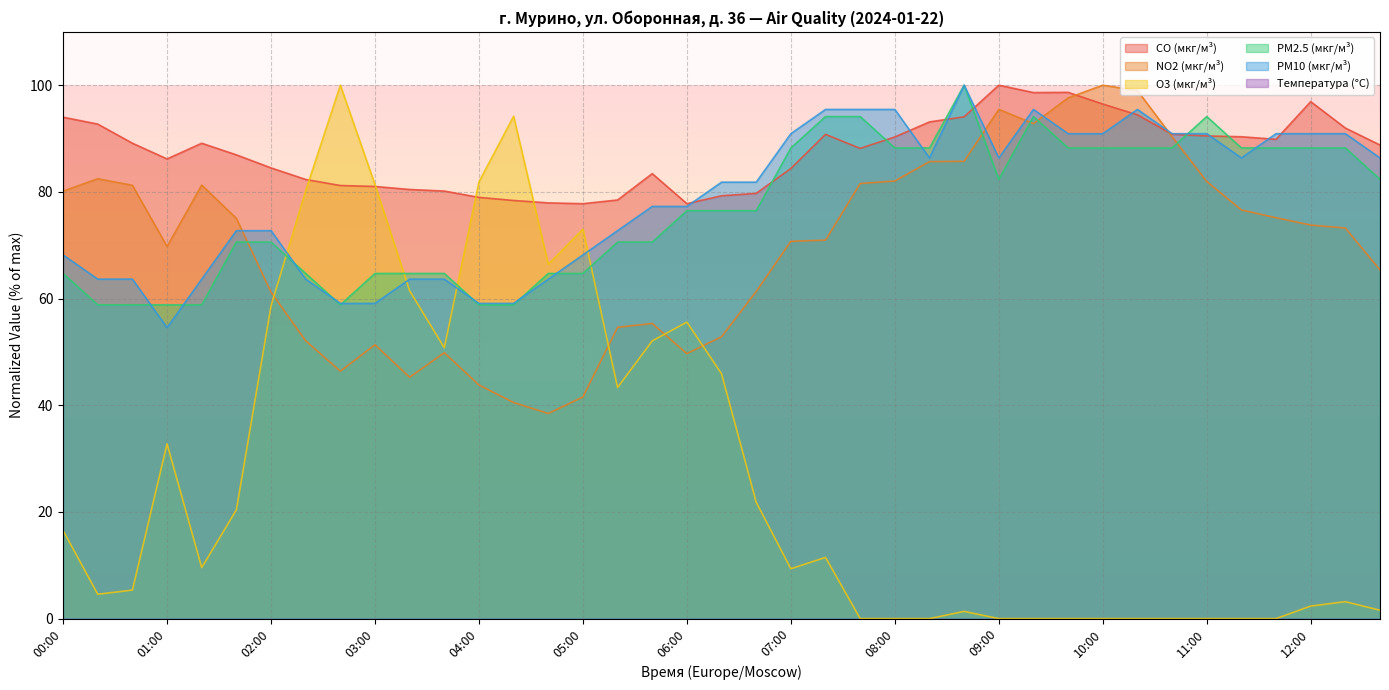

Which label corresponds to the largest value in the chart?

09:00